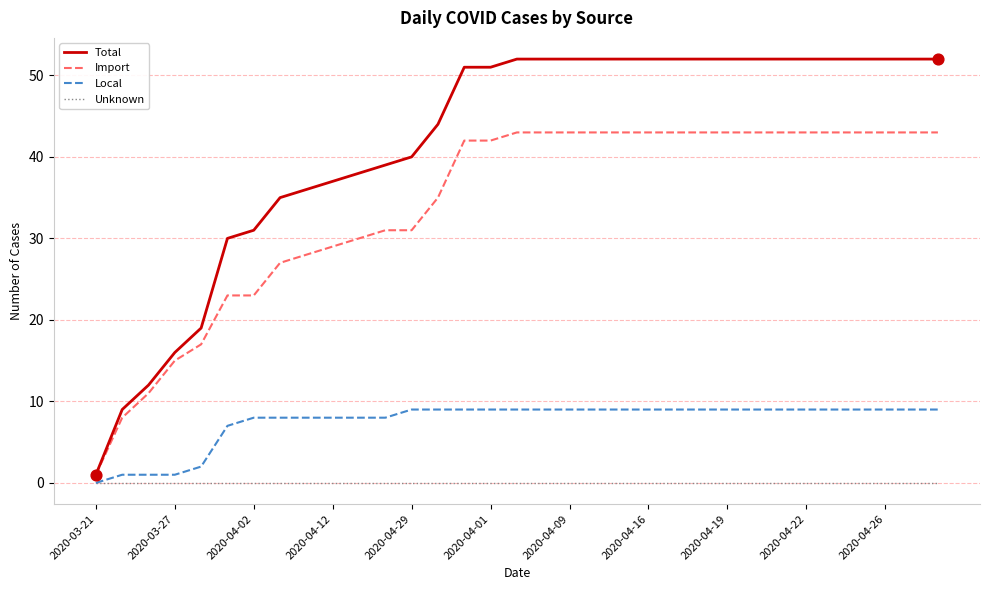

Which series has the largest total across all categories?

Total